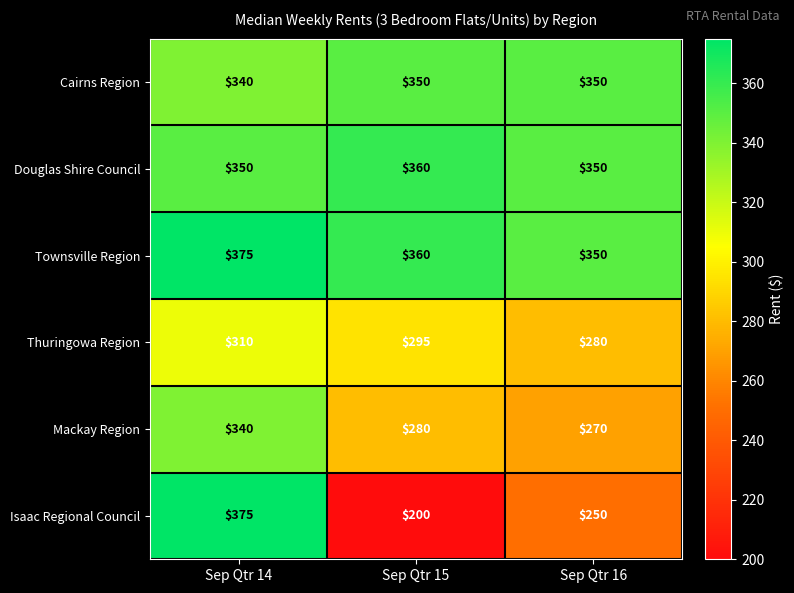

Which series has the widest spread of values?

Isaac Regional Council